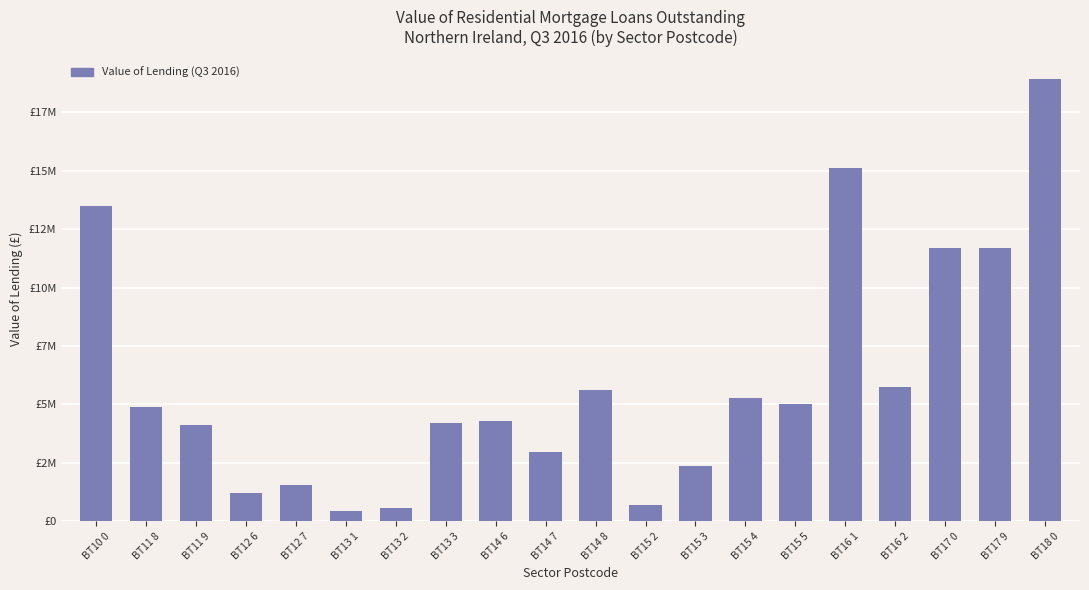

Are the bars horizontal?

No